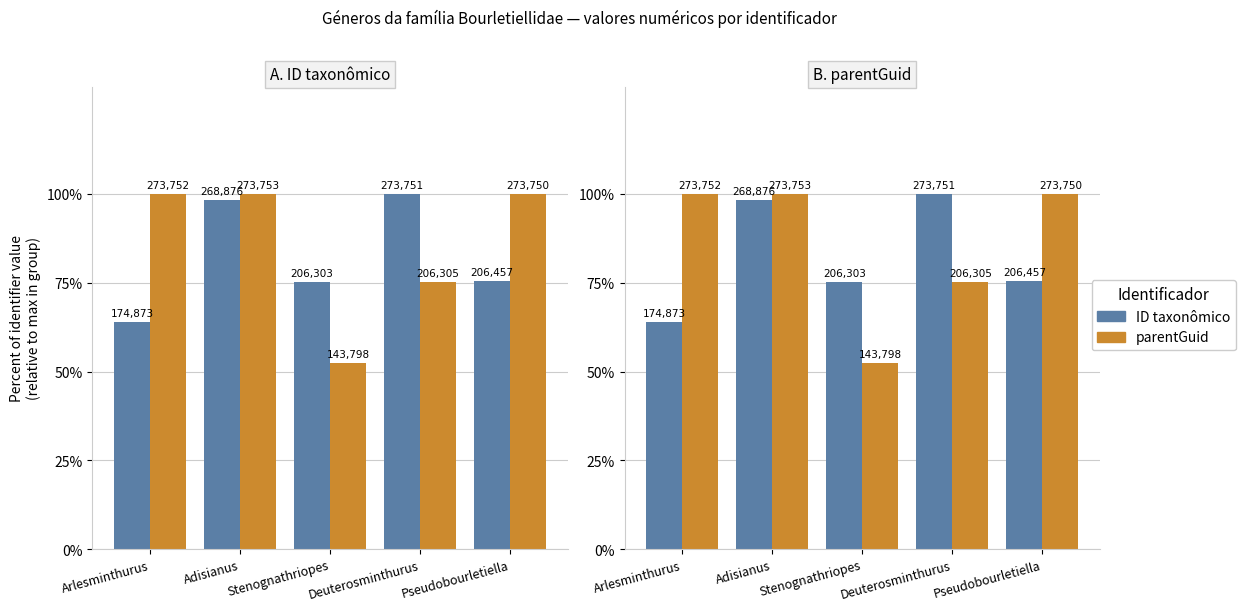

How many values in the parentGuid series exceed 99?

3